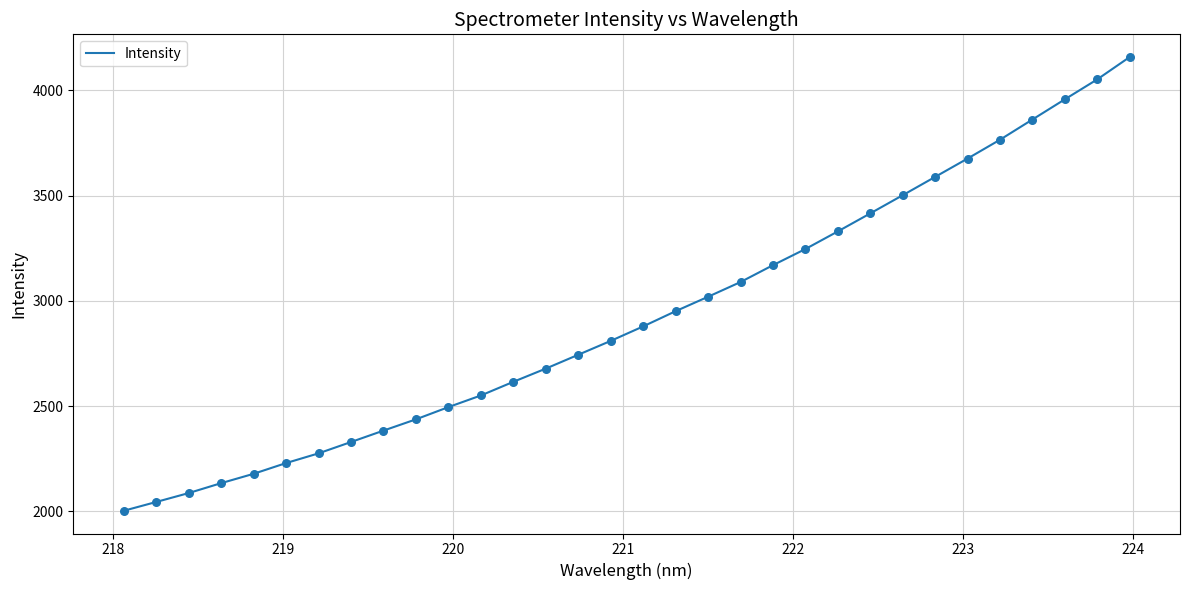

Is this an area chart (filled region under the line)?

No